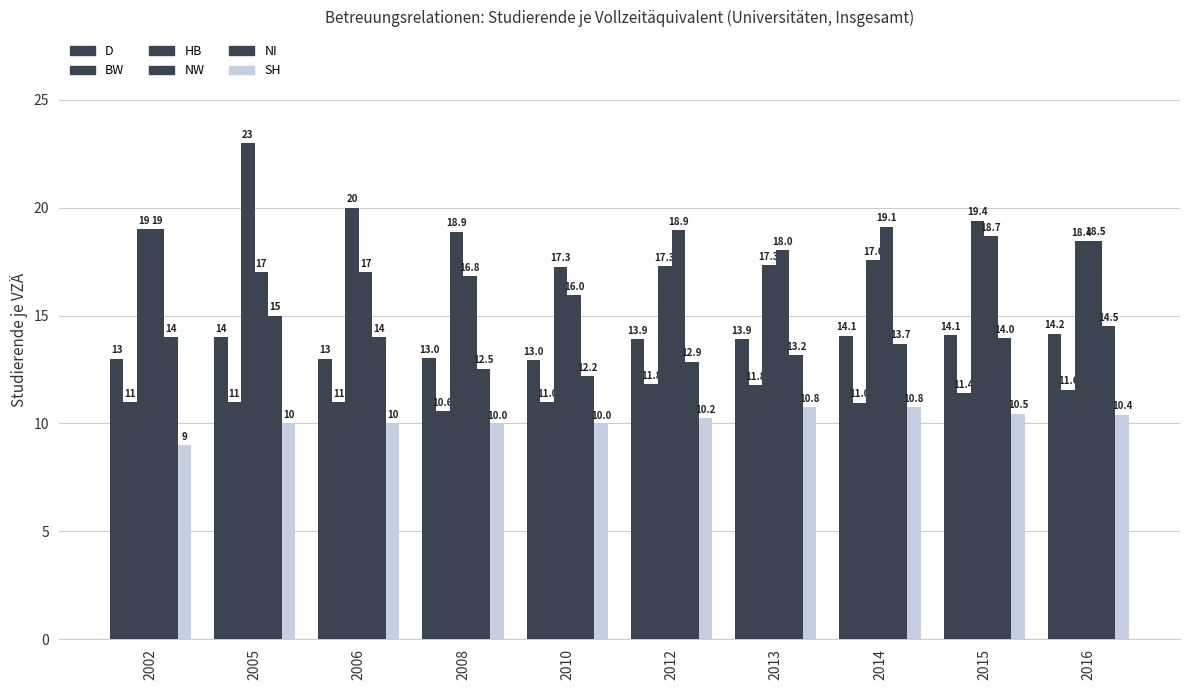

What is the maximum value for D?

14.2